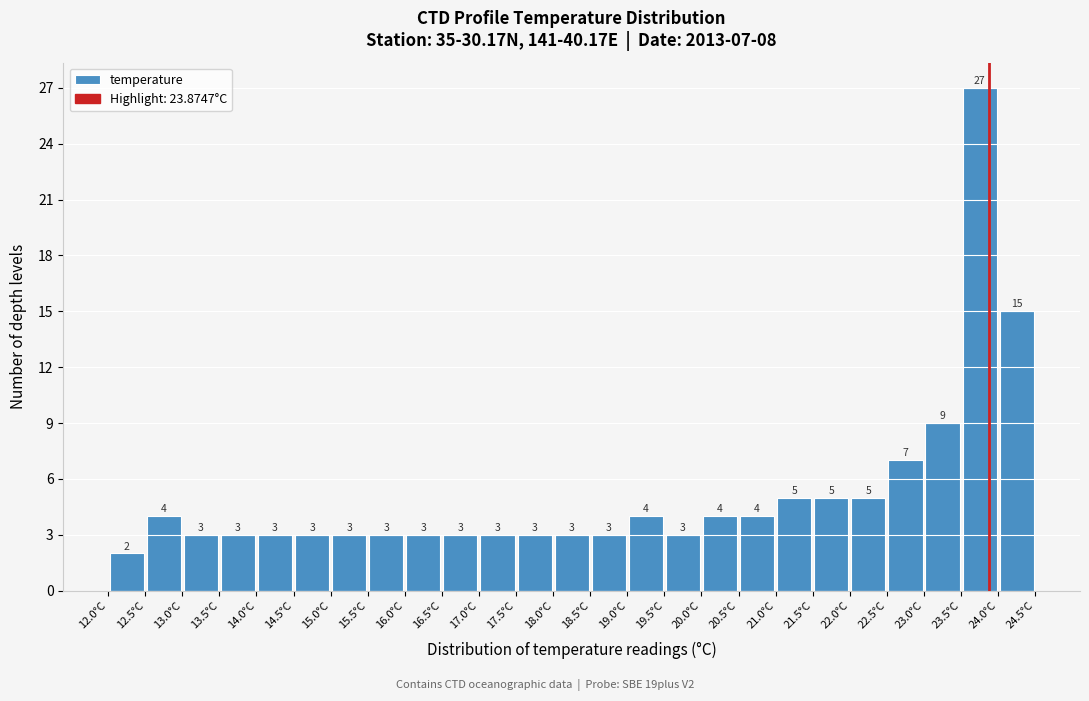

Over which range of the x-axis is the bar tallest?

23.5 to 24.0